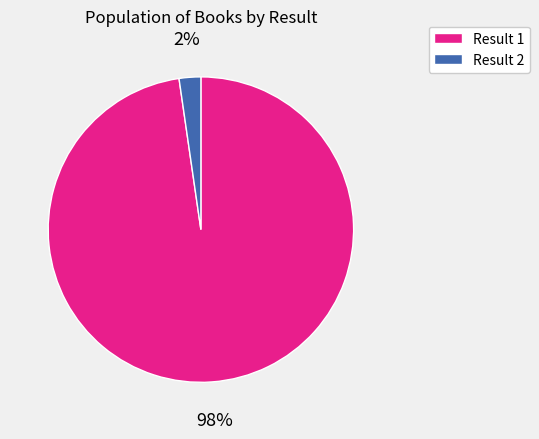

To the nearest percent, what is the average slice percentage?

50%